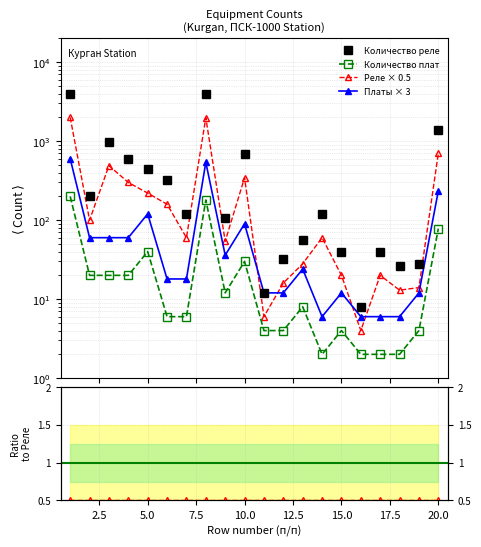

The value of Реле × 0.5 at 20.0 is 1009.7. True or false?

False